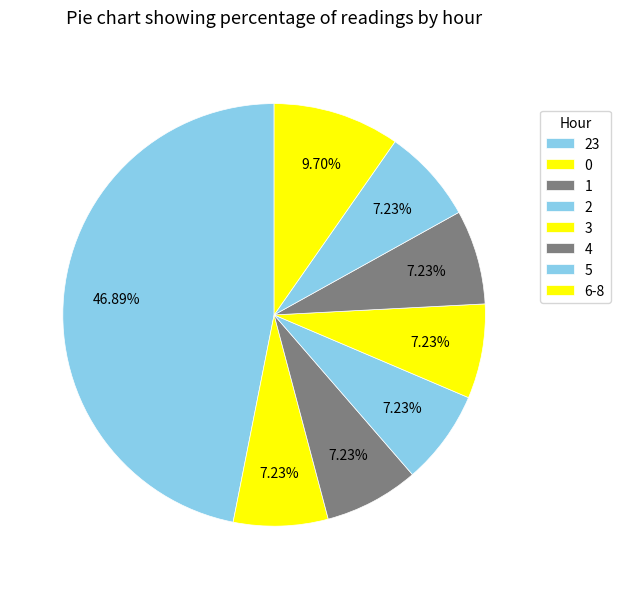

How many segments does this pie chart have?

8